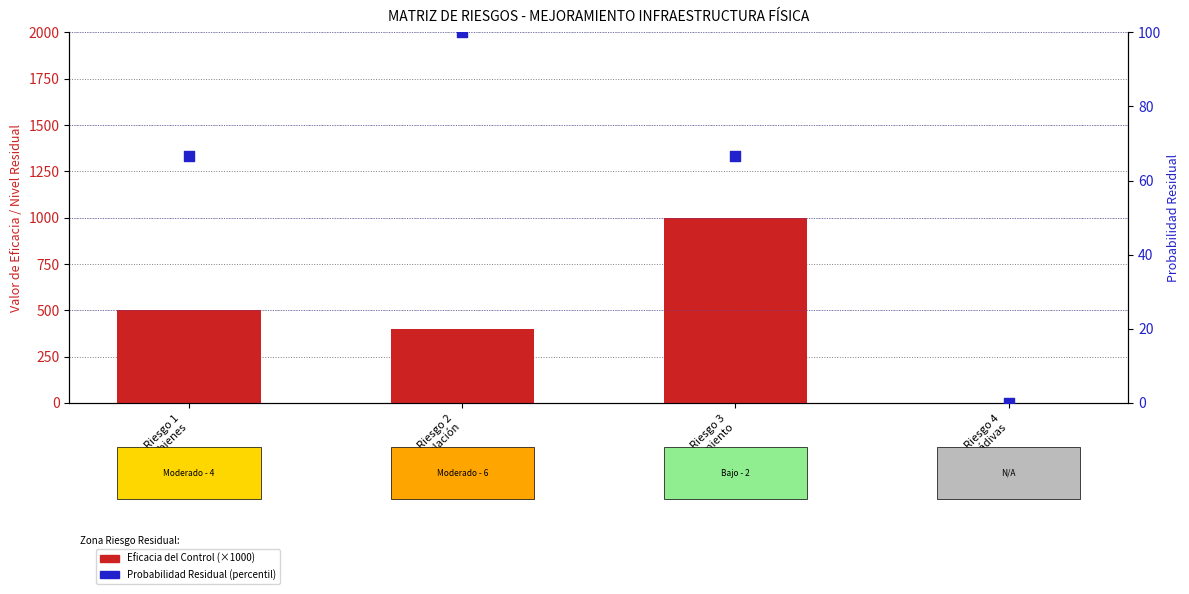

What are all the series names shown in the legend?

Eficacia del Control (×1000), Probabilidad Residual (percentil)